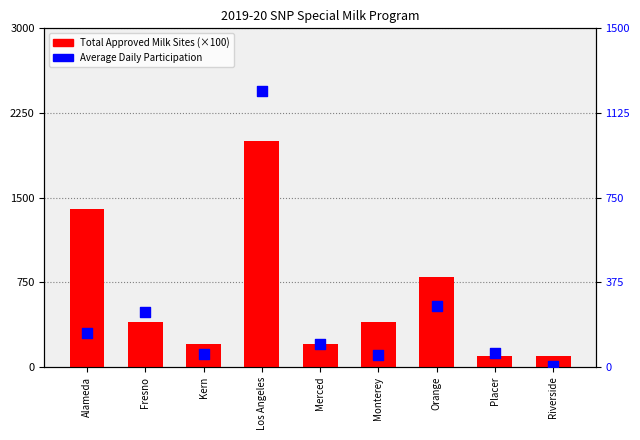

Which series reaches the maximum Y coordinate?

Total Approved Milk Sites